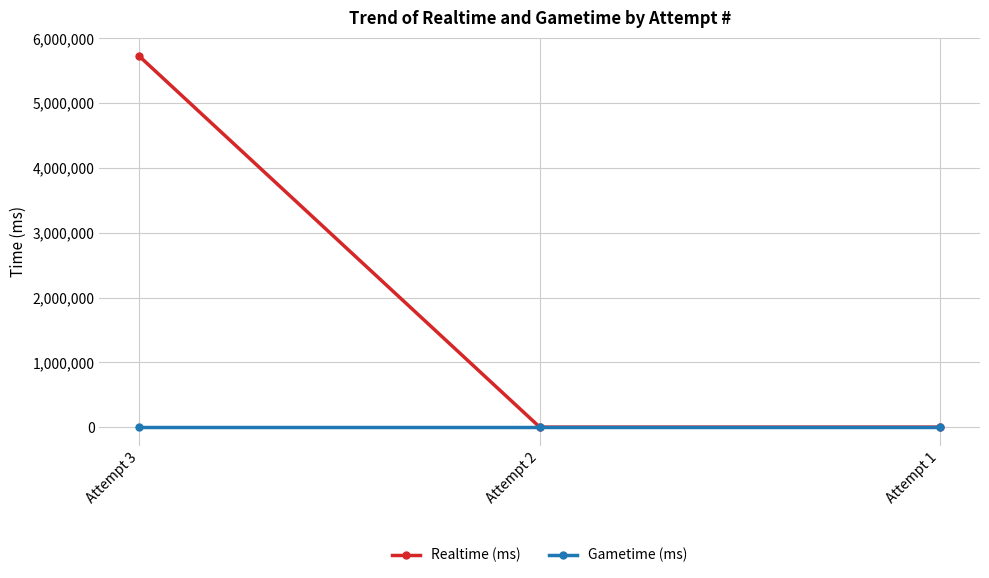

At which category is the sum across all series the highest?

Attempt 3